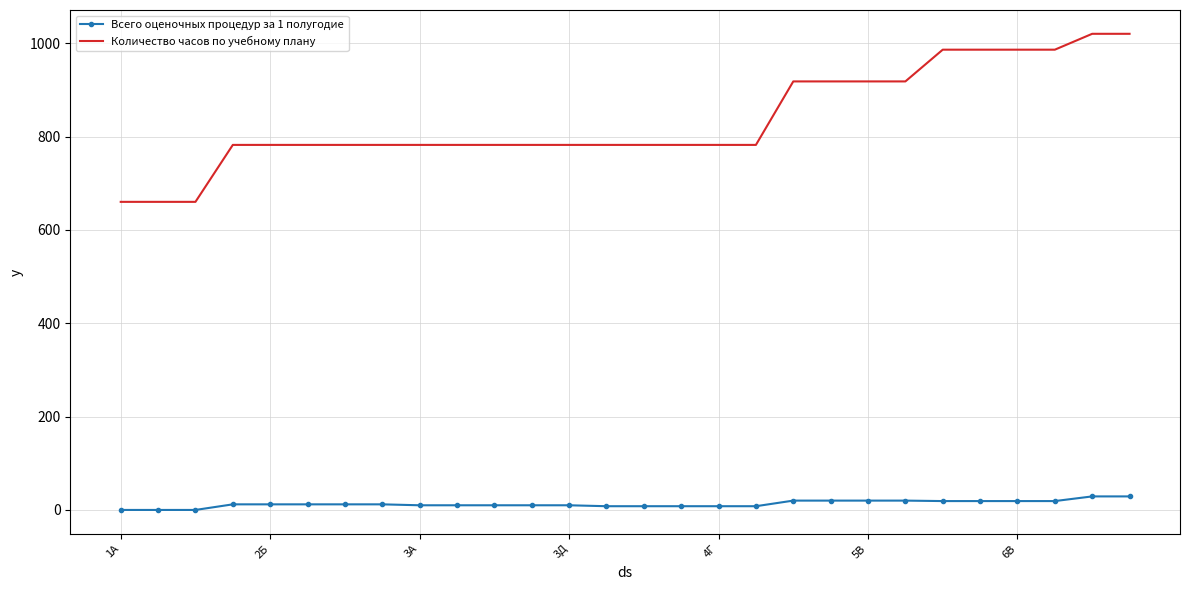

True or false: Количество часов по учебному плану and Всего оценочных процедур за 1 полугодие intersect in this chart.

False